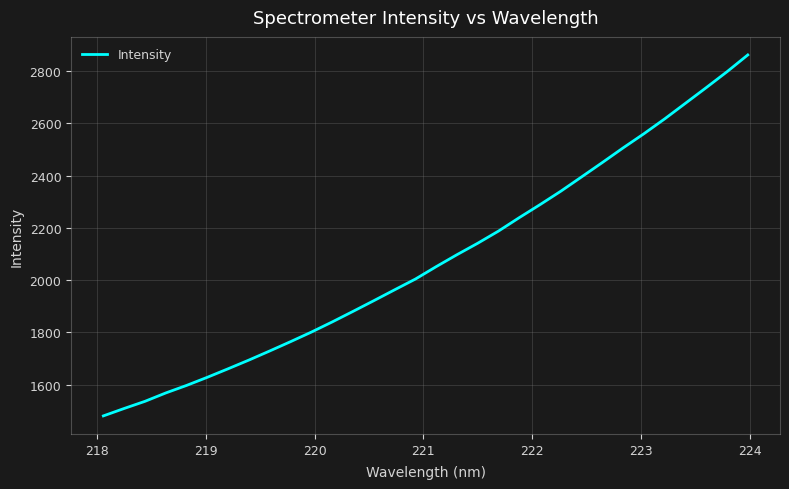

What is the smallest value displayed?

1480.4